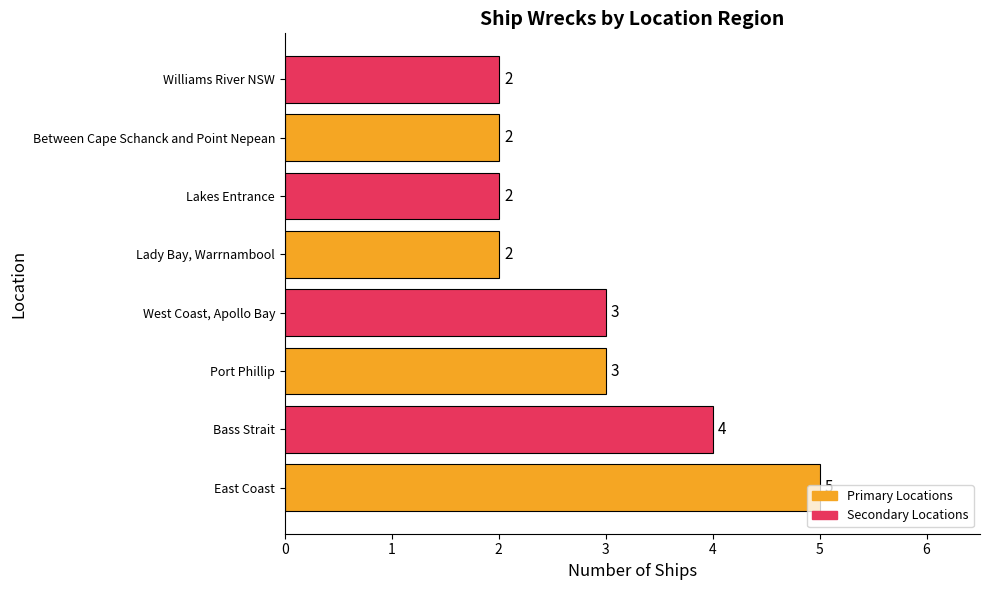

The chart shows a value of 2 at East Coast. True or false?

False